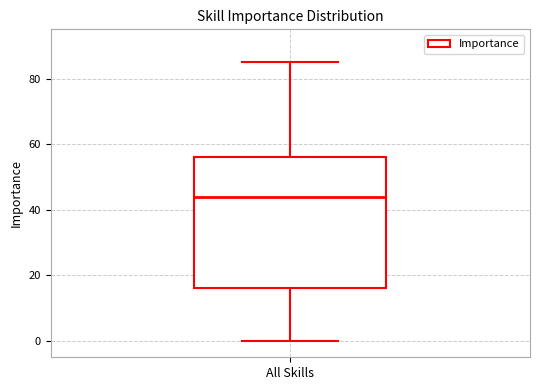

Transcribe this box plot: give where the median line is, the range the box spans, and where the two whiskers end, as read against the y-axis. The values are not printed on the chart, so give them approximately, as read against the axis.

median 44, box 16 to 56, whiskers 0 to 86